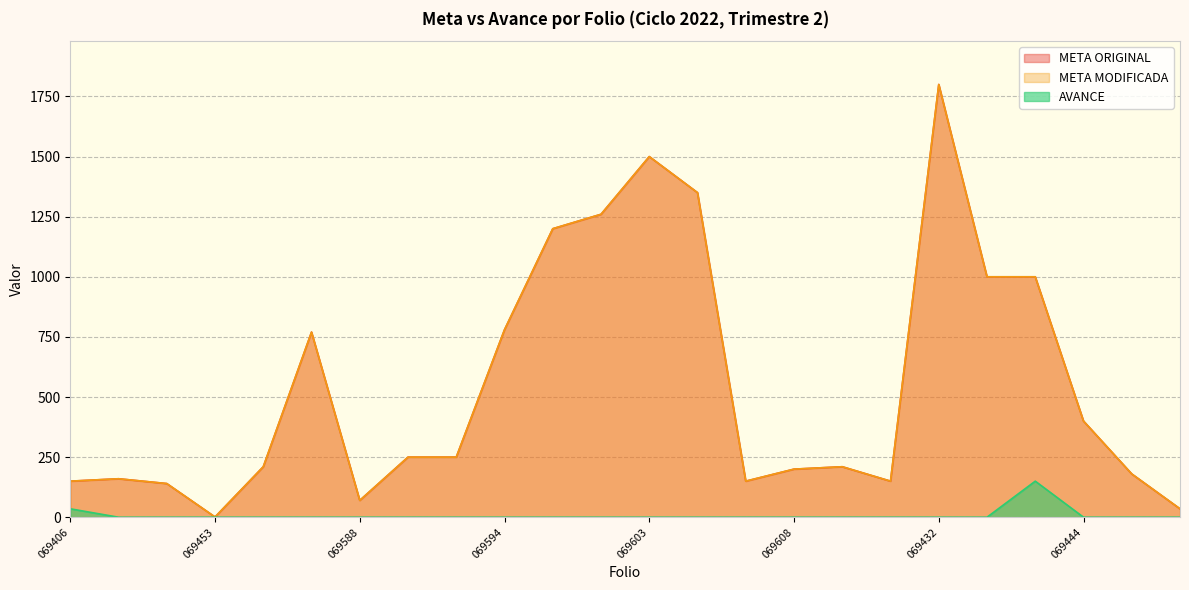

Does the chart display data point markers on the line(s)?

No